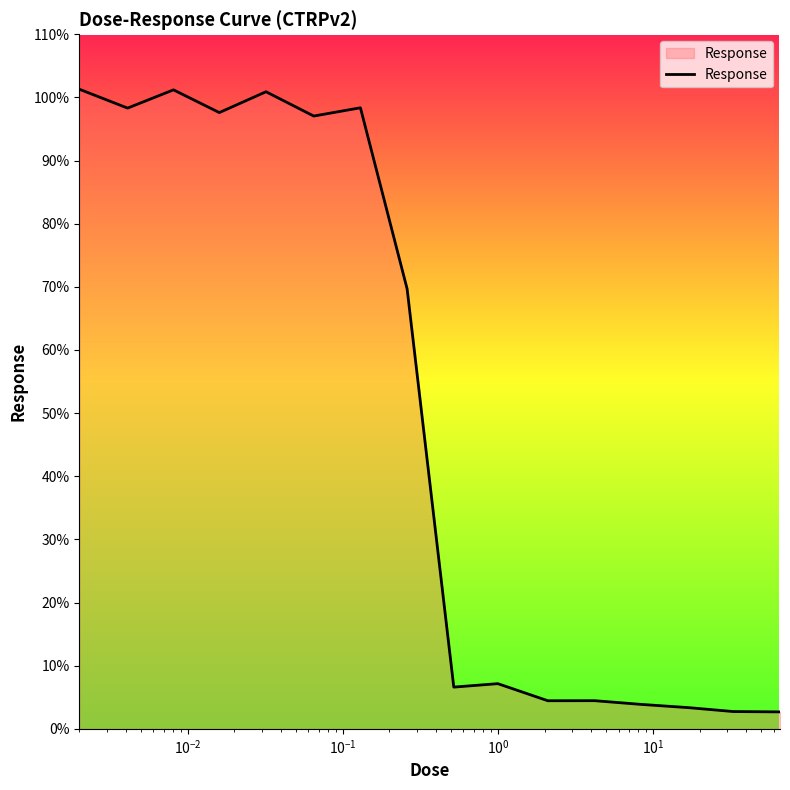

What is the difference between the maximum and minimum values?

98.6